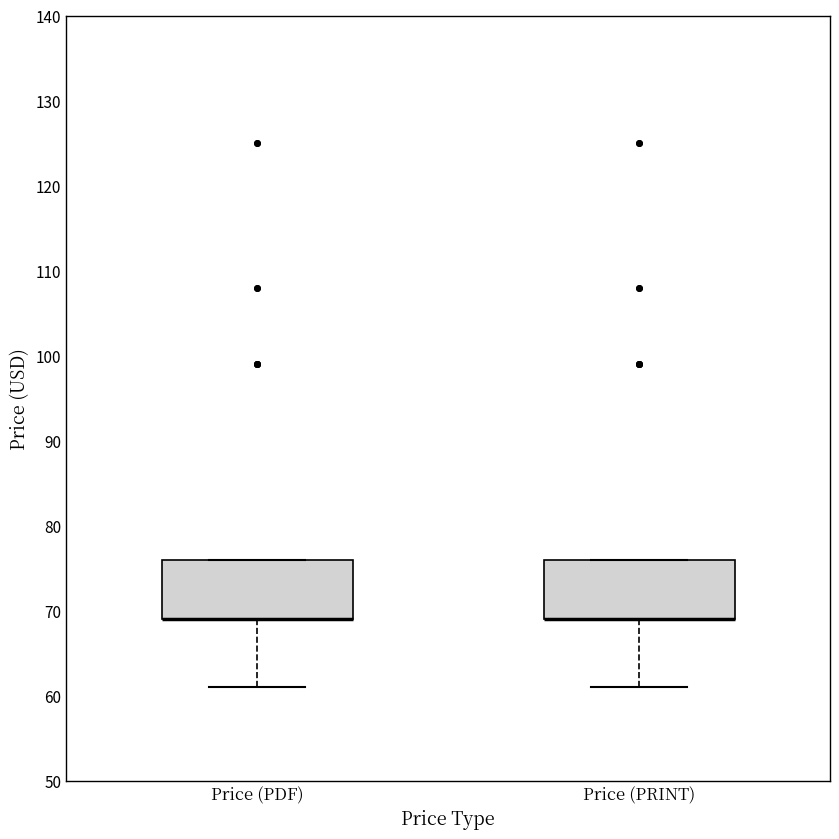

Reading left to right, transcribe this box plot: for each box, give where its median line is, the range the box spans, and where its two whiskers end, as read against the y-axis. The values are not printed on the chart, so give them approximately, as read against the axis.

Price (PDF): median 69 (drawn on the box's lower edge), box 69 to 76, whiskers 61 to 76
Price (PRINT): median 69 (drawn on the box's lower edge), box 69 to 76, whiskers 61 to 76